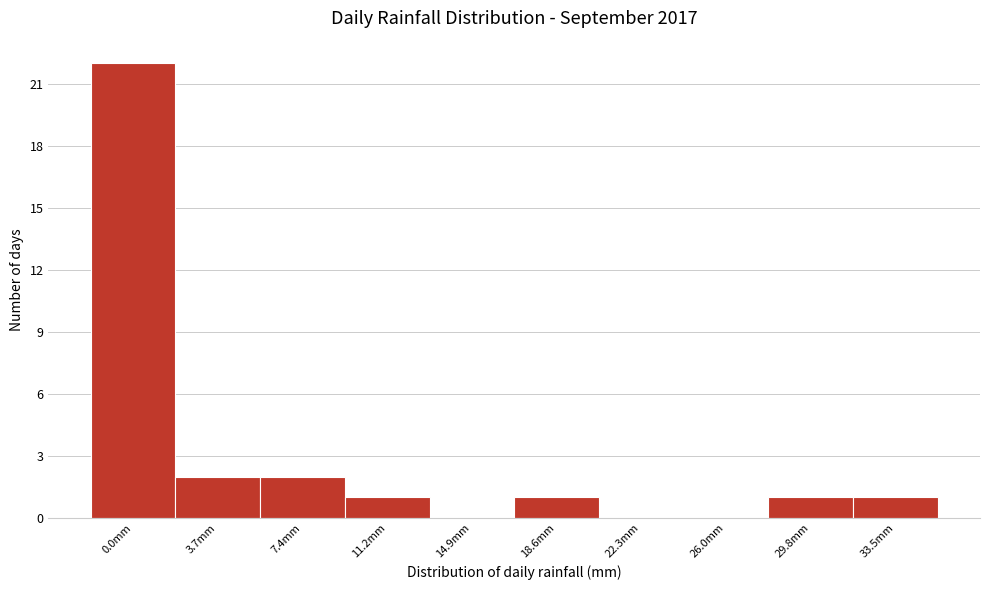

Reading left to right, transcribe all the data shown in this chart.

0.0mm=22	3.7mm=2	7.4mm=2	11.2mm=1	14.9mm=0	18.6mm=1	22.3mm=0	26.0mm=0	29.8mm=1	33.5mm=1